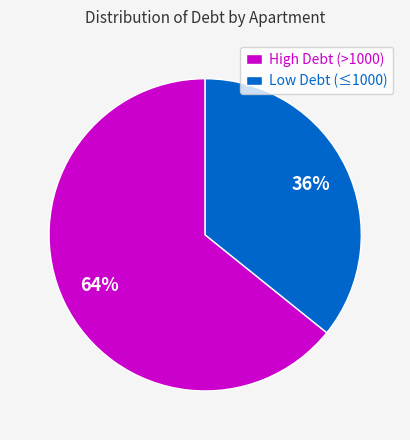

Is it true that High Debt (>1000) is 52% of the pie?

False